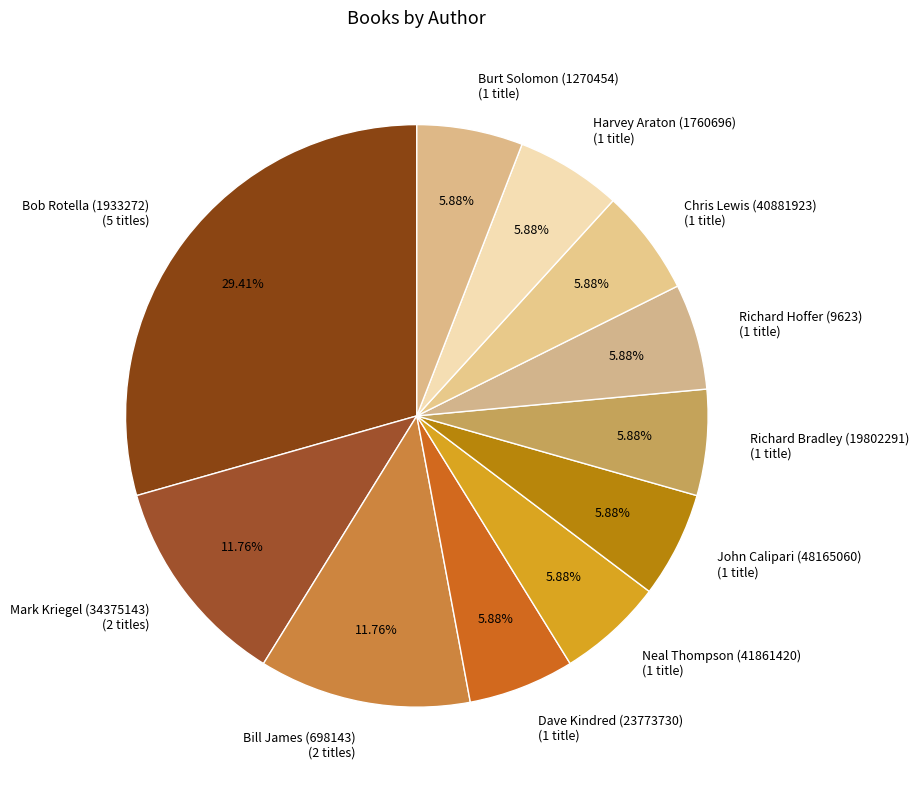

Do Mark Kriegel (34375143) and John Calipari (48165060) together represent more than half of the pie?

No